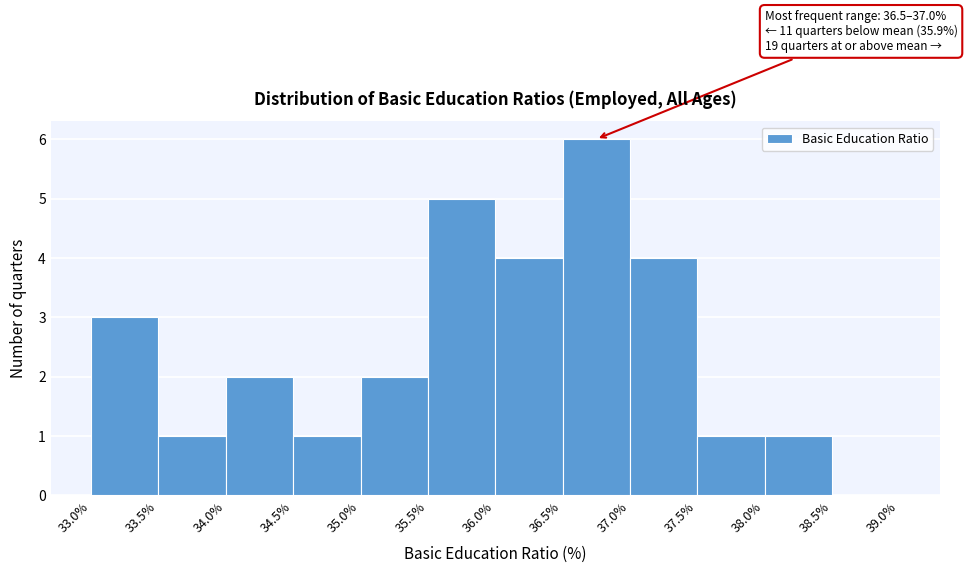

Which range on the x-axis has the tallest bar?

36.5% to 37.0%